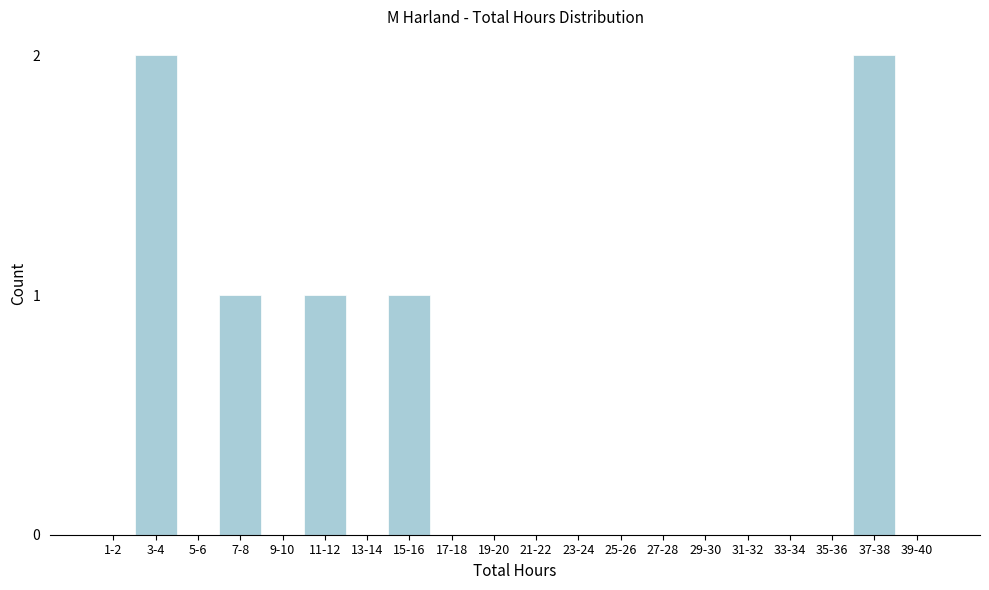

Reading left to right, transcribe all the data shown in this chart.

1-2=0	3-4=2	5-6=0	7-8=1	9-10=0	11-12=1	13-14=0	15-16=1	17-18=0	19-20=0	21-22=0	23-24=0	25-26=0	27-28=0	29-30=0	31-32=0	33-34=0	35-36=0	37-38=2	39-40=0